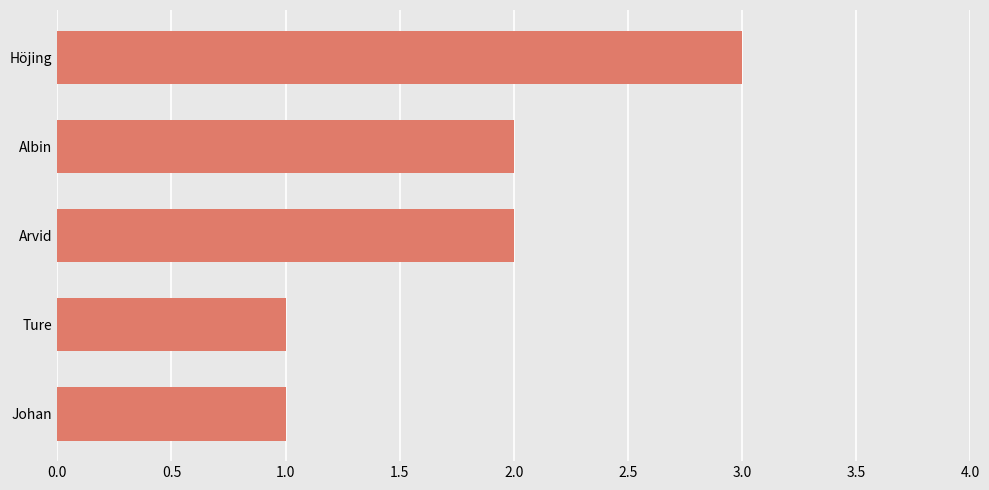

What is the smallest value displayed?

1